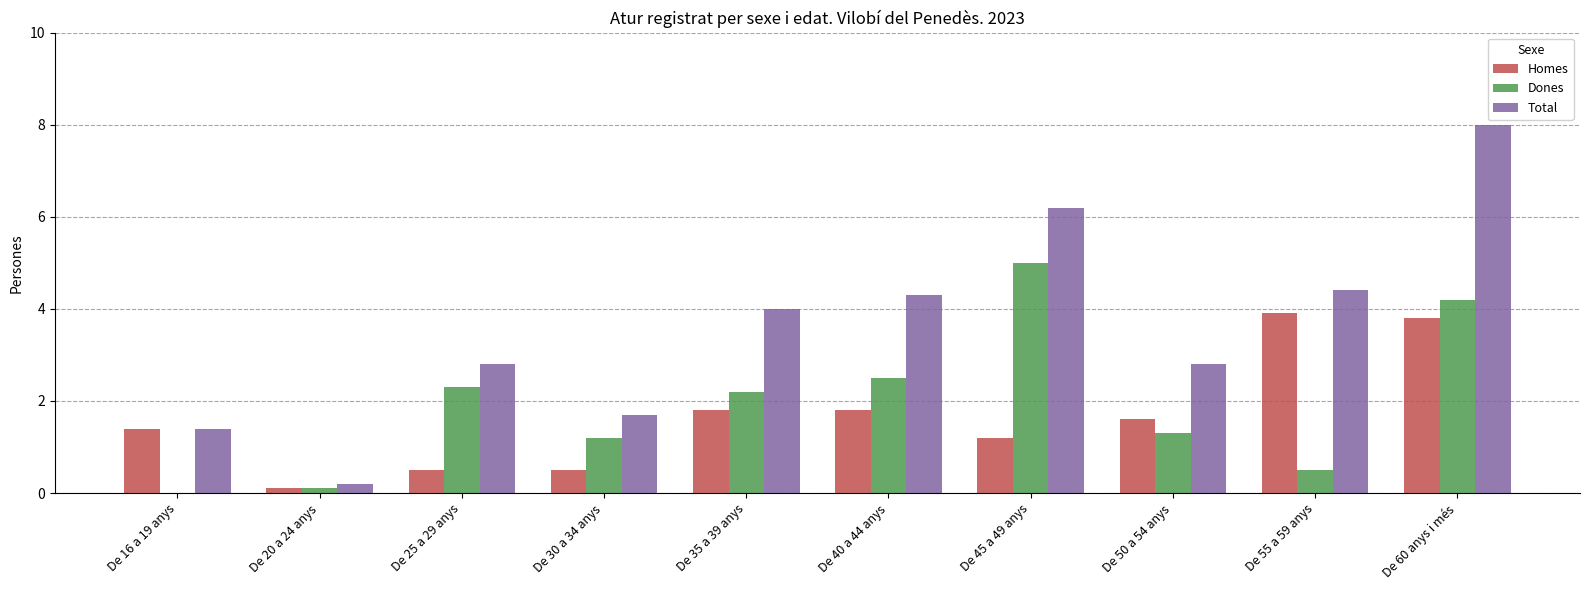

What is the approximate value of Dones at De 25 a 29 anys?

2.3